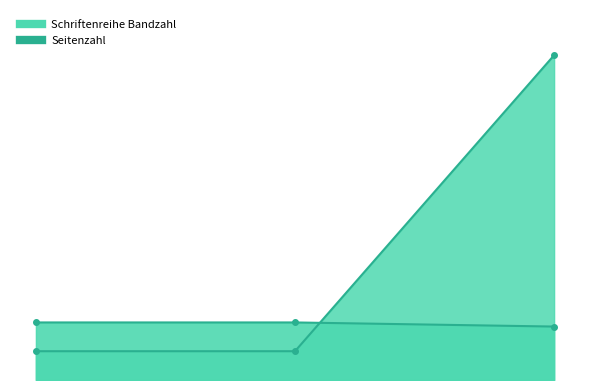

Which category has the lowest value across all series?

2019